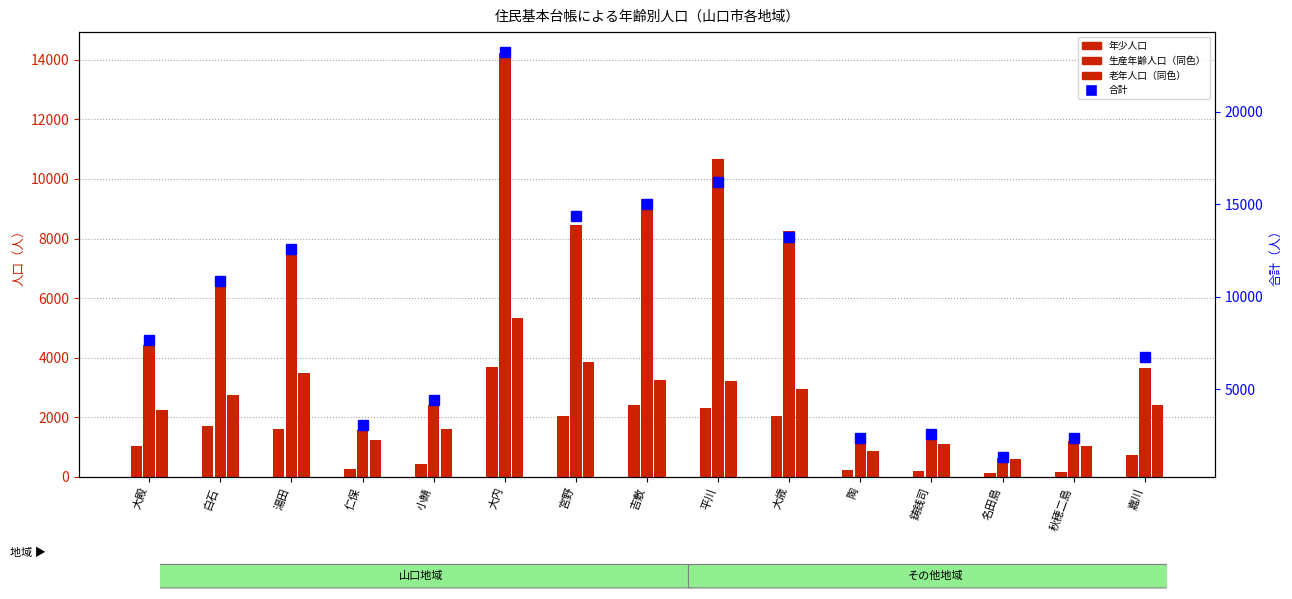

At 吉敷, list the series in order from smallest to largest.

年少人口, 老年人口, 生産年齢人口, 合計